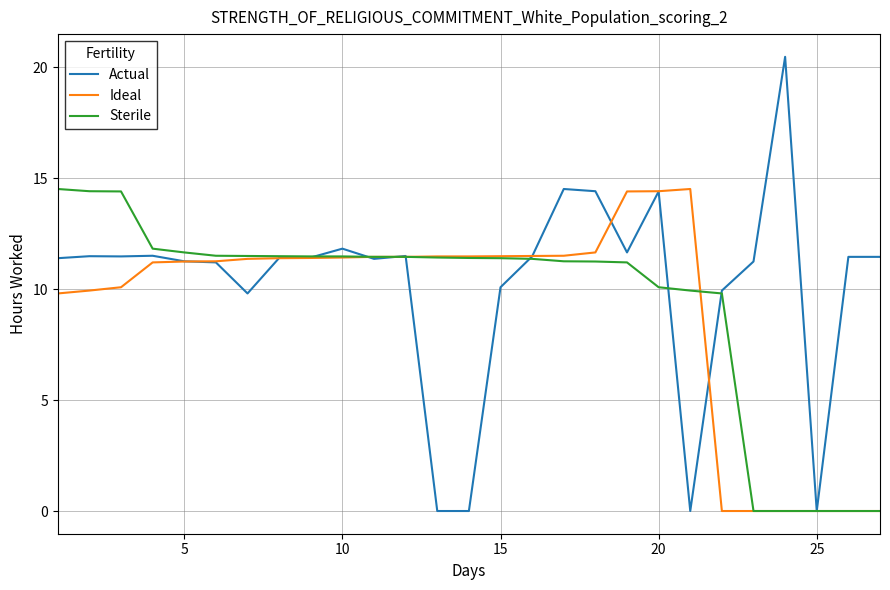

What is the maximum value shown in the chart?

20.5